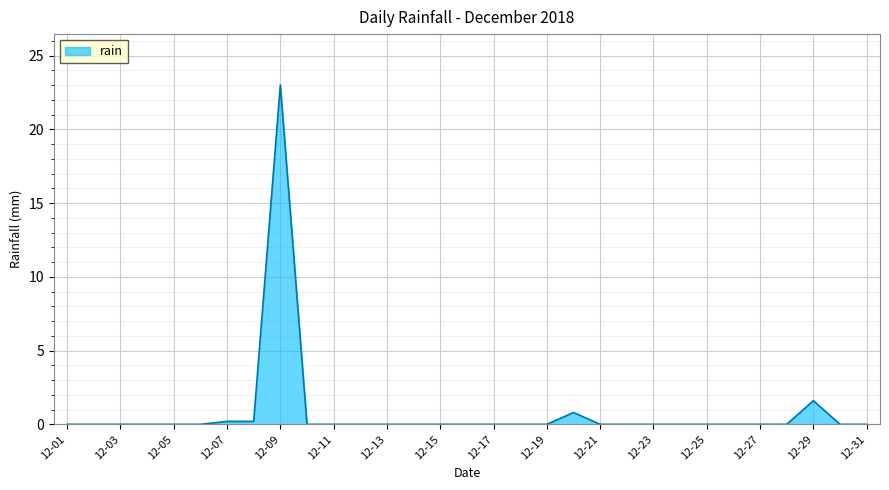

What is the greatest value displayed?

23.0